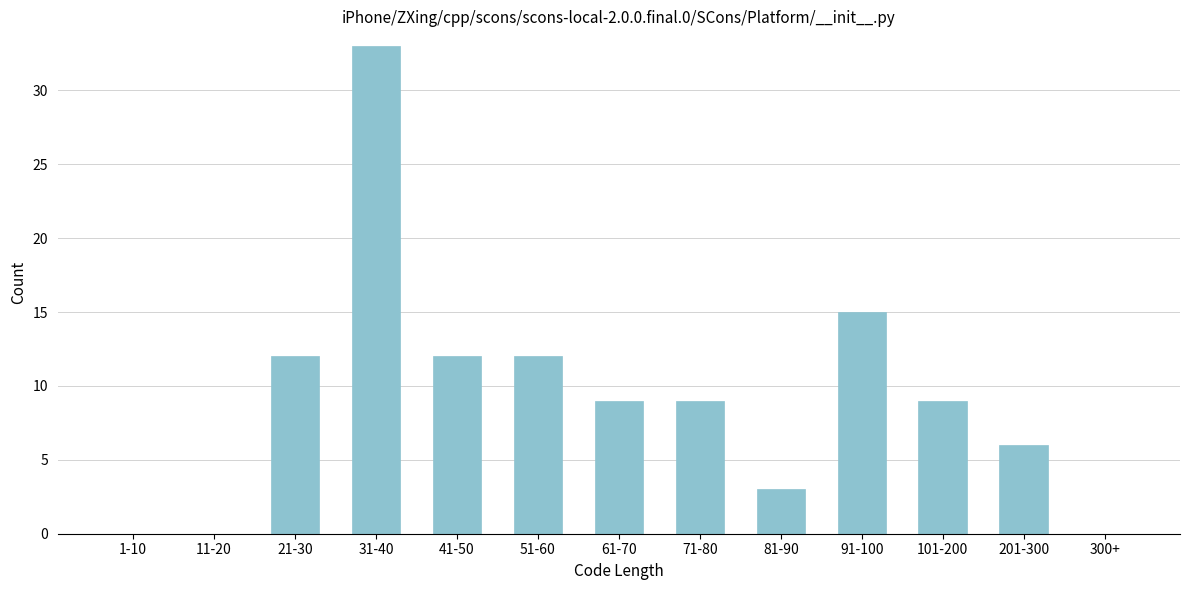

Reading left to right, transcribe all the data shown in this chart.

1-10=0	11-20=0	21-30=12	31-40=33	41-50=12	51-60=12	61-70=9	71-80=9	81-90=3	91-100=15	101-200=9	201-300=6	300+=0